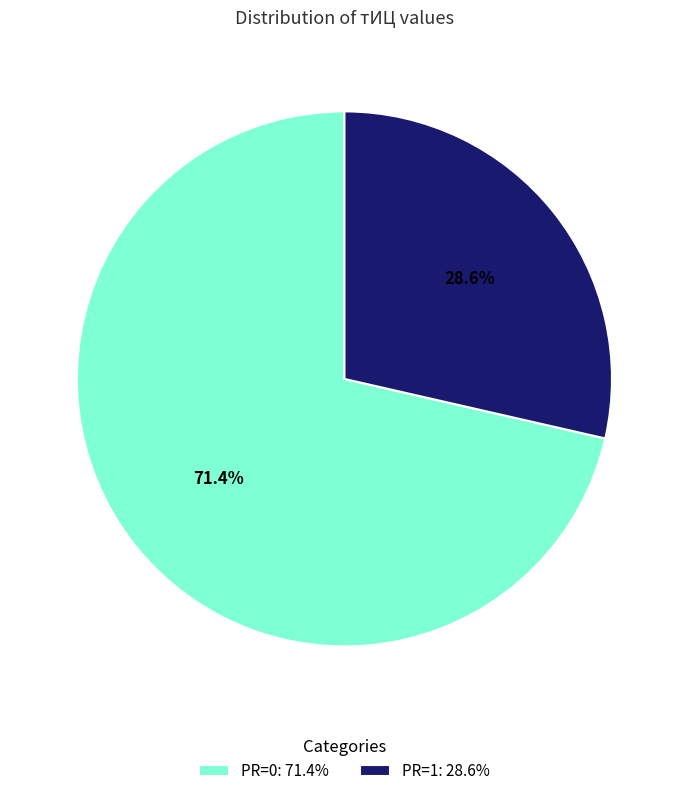

Rank the categories by value from highest to lowest.

PR=0: 71.4%, PR=1: 28.6%